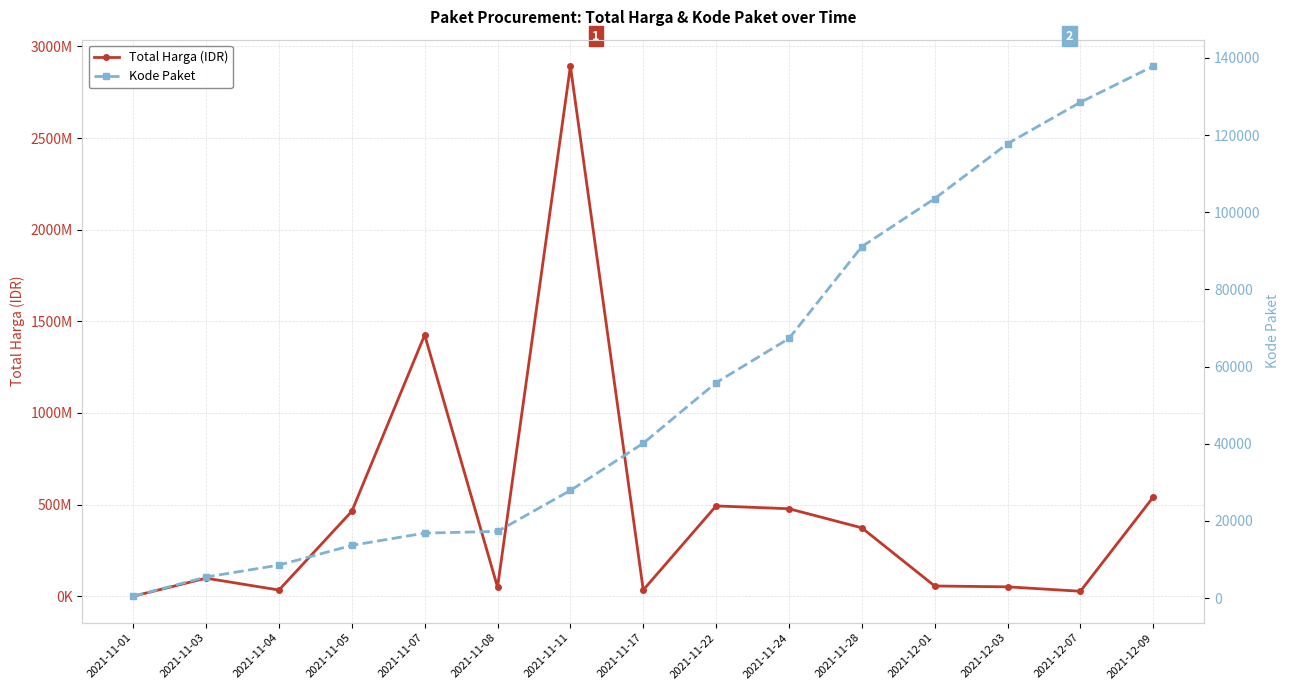

Which category has the lowest value in the Kode Paket series?

2021-11-01